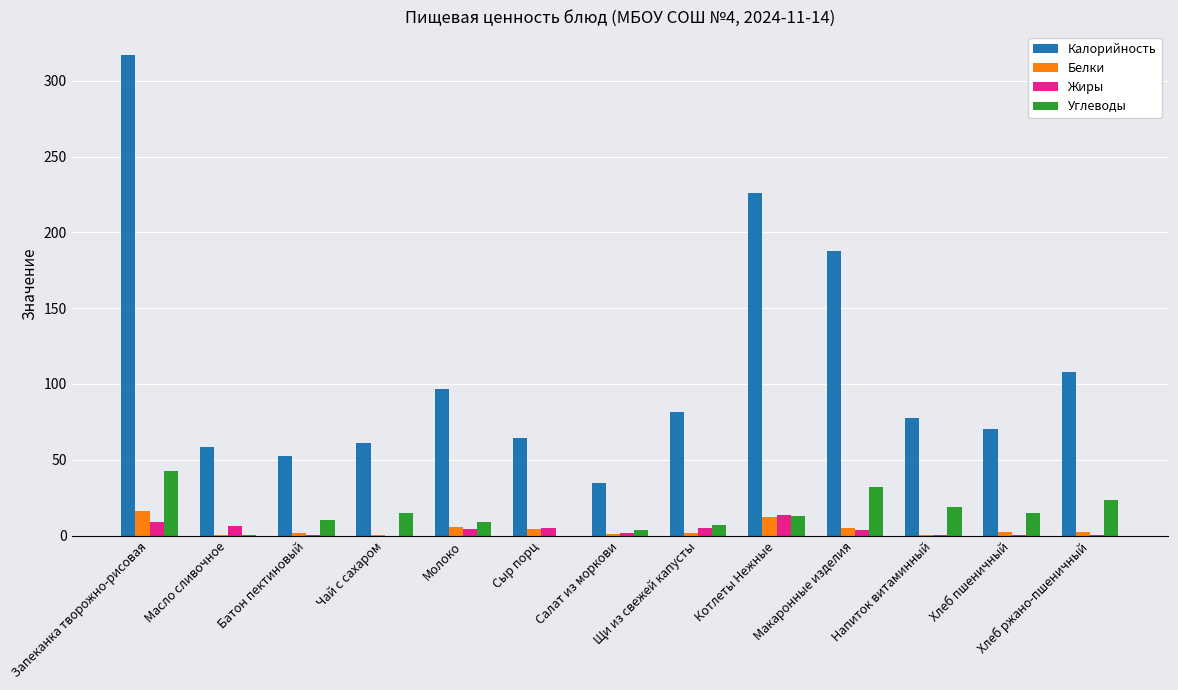

What is the sum of all Белки values?

52.8